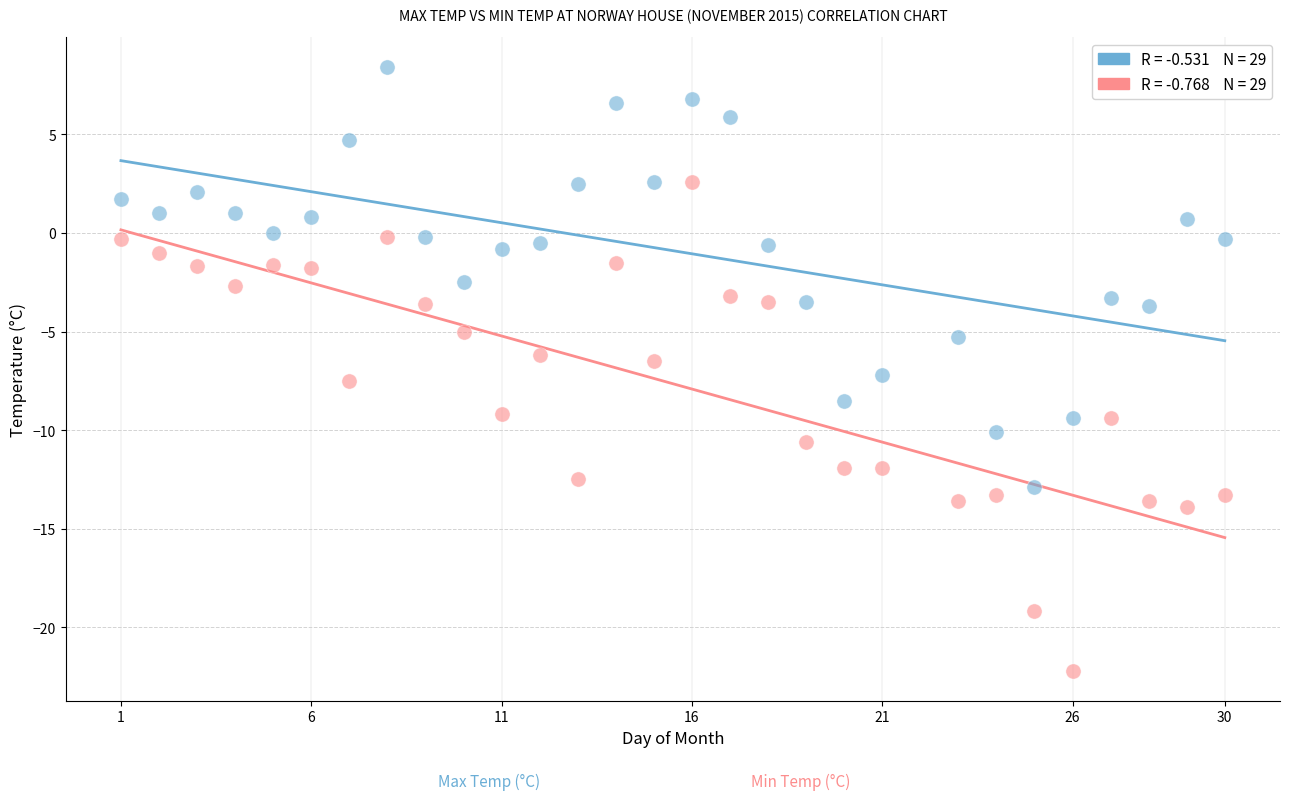

Across all data points, what is the range of Y values (max minus min)?

30.6